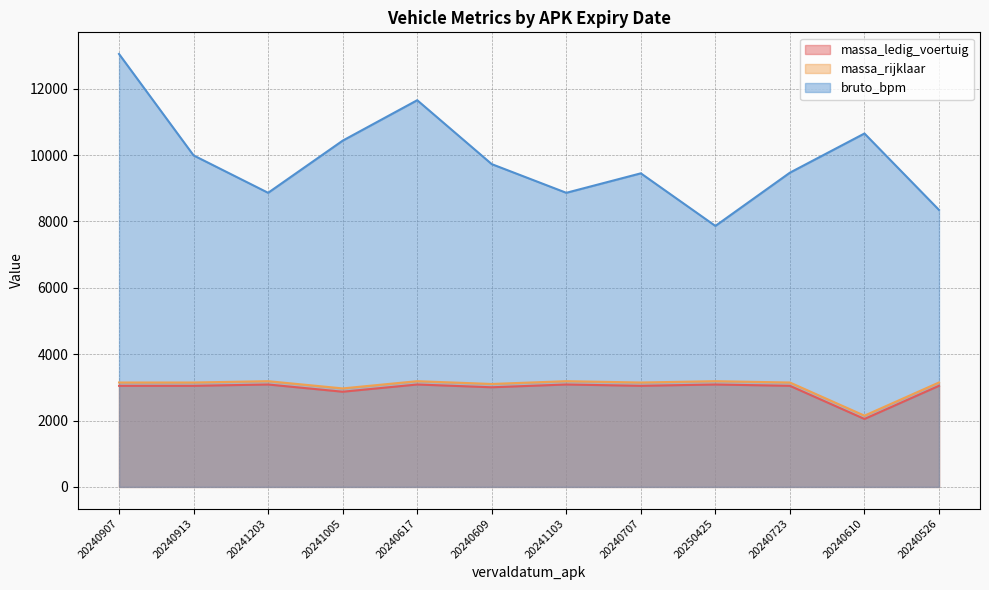

How many lines are shown in the chart?

3